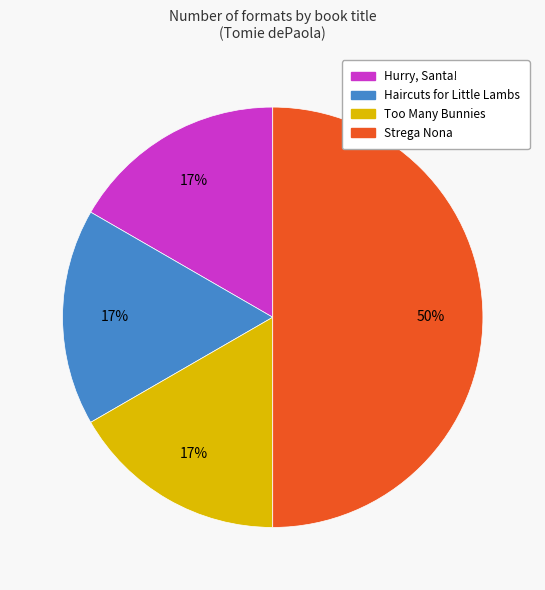

To the nearest percent, what percentage of the pie is Too Many Bunnies?

17%